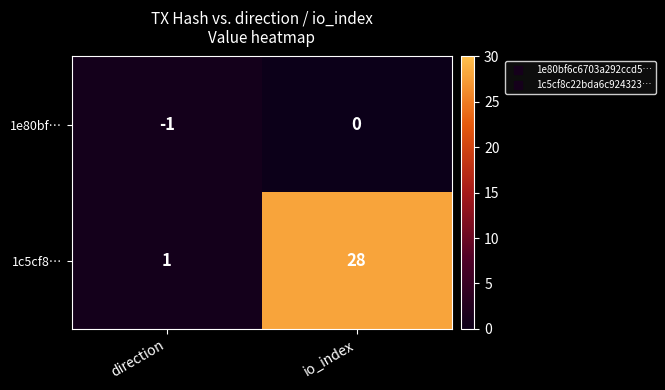

List the series in order of their overall mean, highest first.

1c5cf8…, 1e80bf…